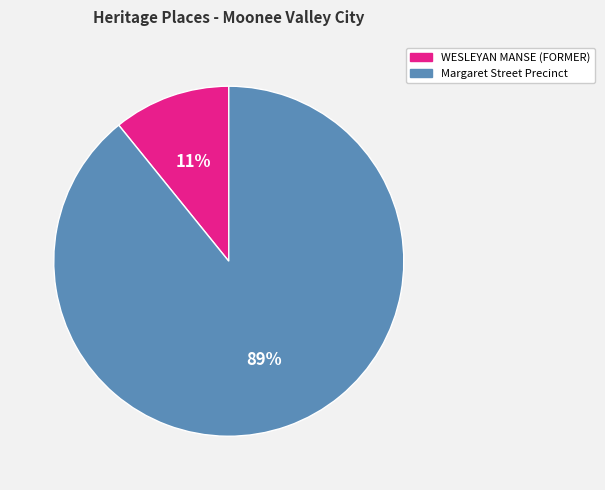

What percentage is the WESLEYAN MANSE (FORMER) slice, to the nearest percent?

11%